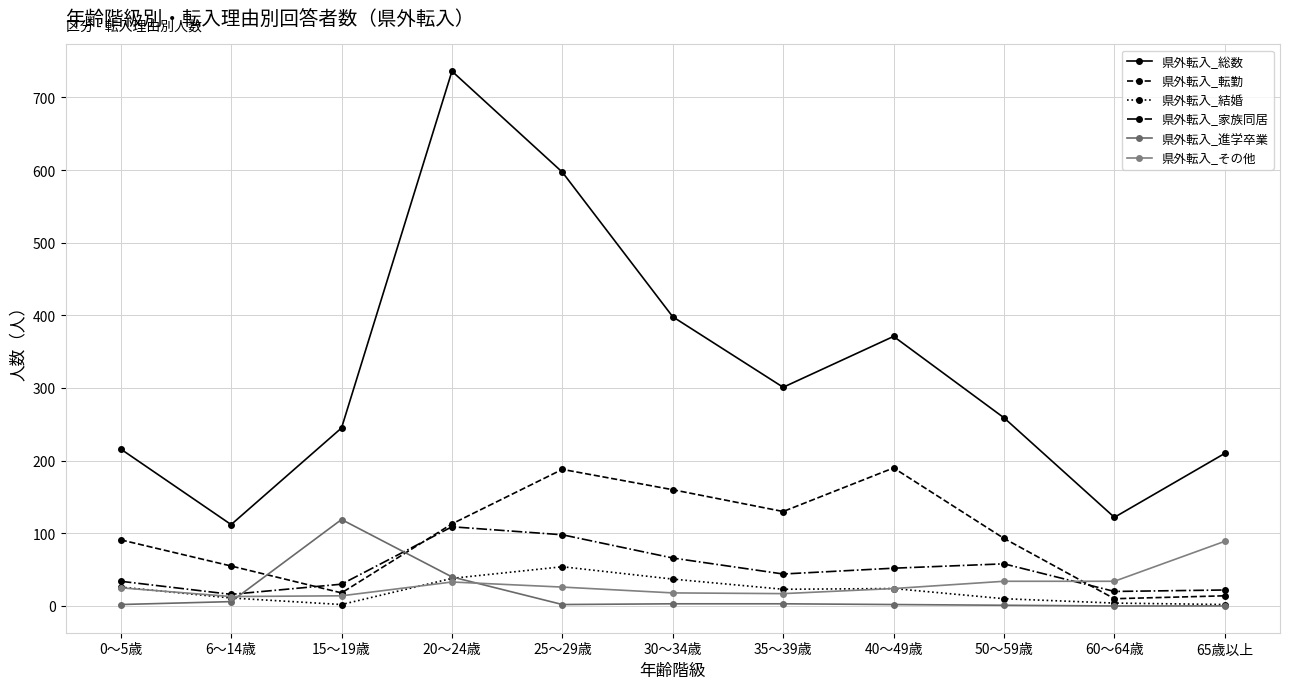

Which series changed the most between 25～29歳 and 40～49歳?

県外転入_総数